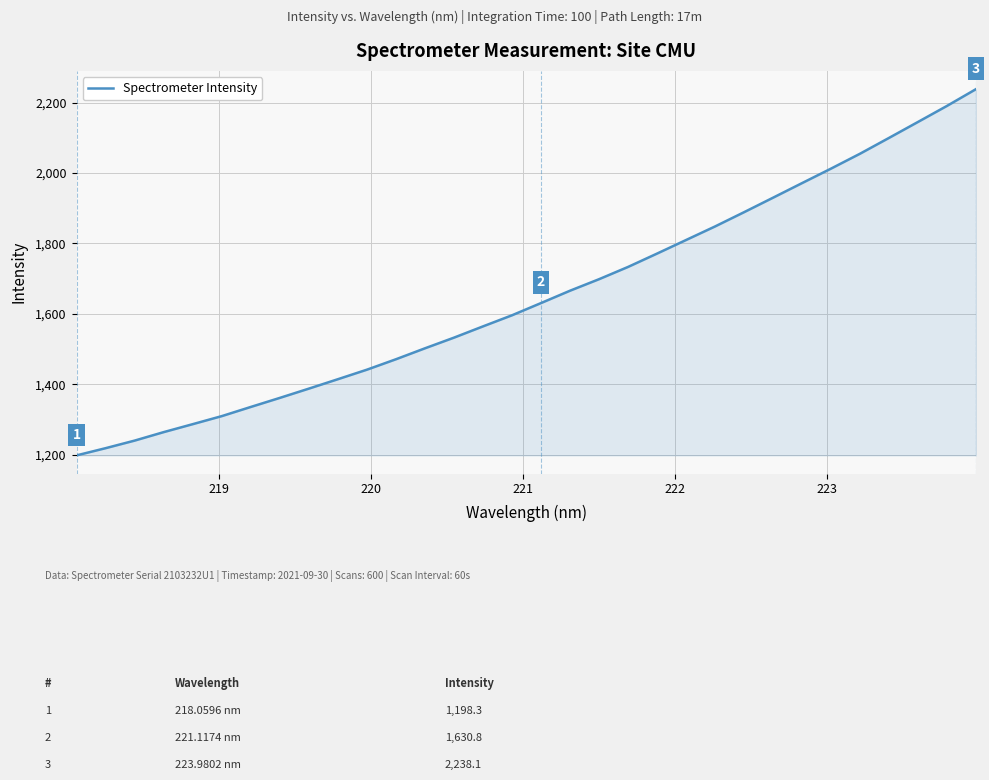

Does the chart have visible grid lines?

Yes